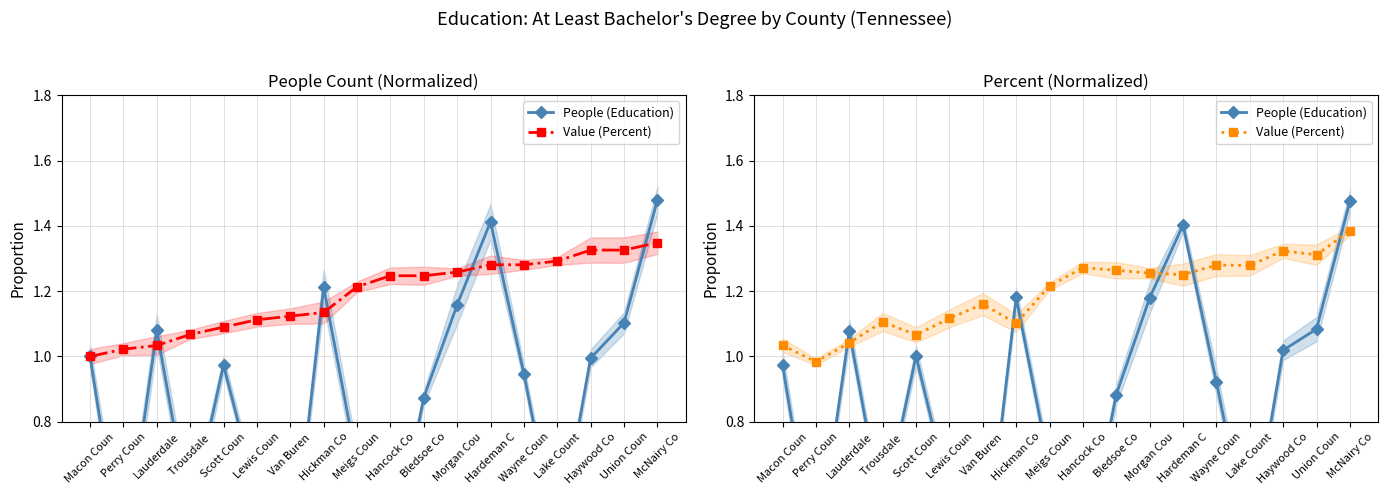

Between Morgan Cou and Union Coun, which series saw the biggest shift?

People (Education)